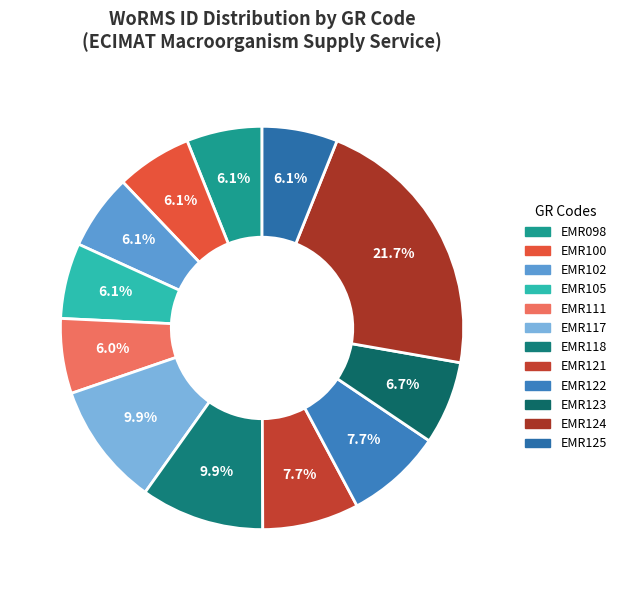

How many segments does this pie chart have?

12